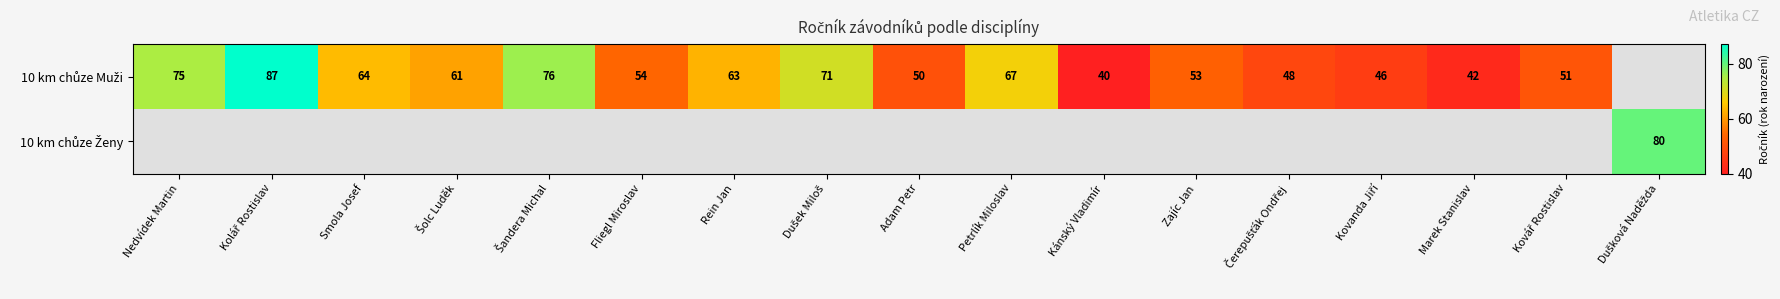

The value of 10 km chůze Muži at Adam Petr is 50.0. True or false?

True